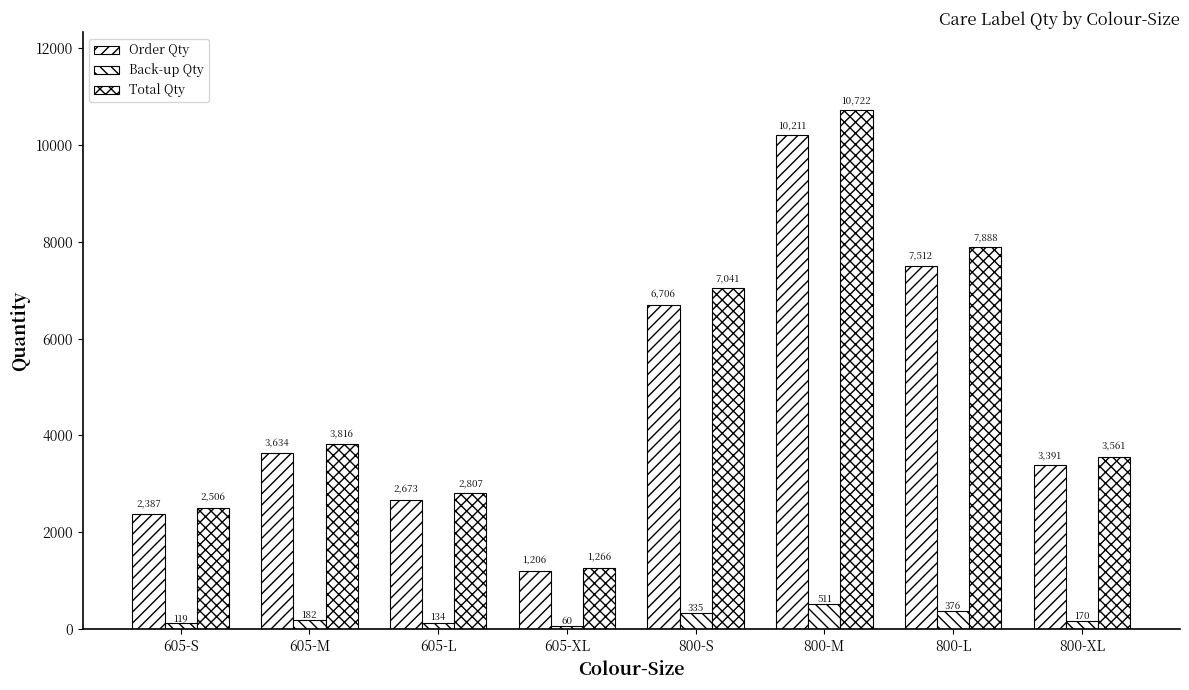

Which series has the largest total across all categories?

Total Qty